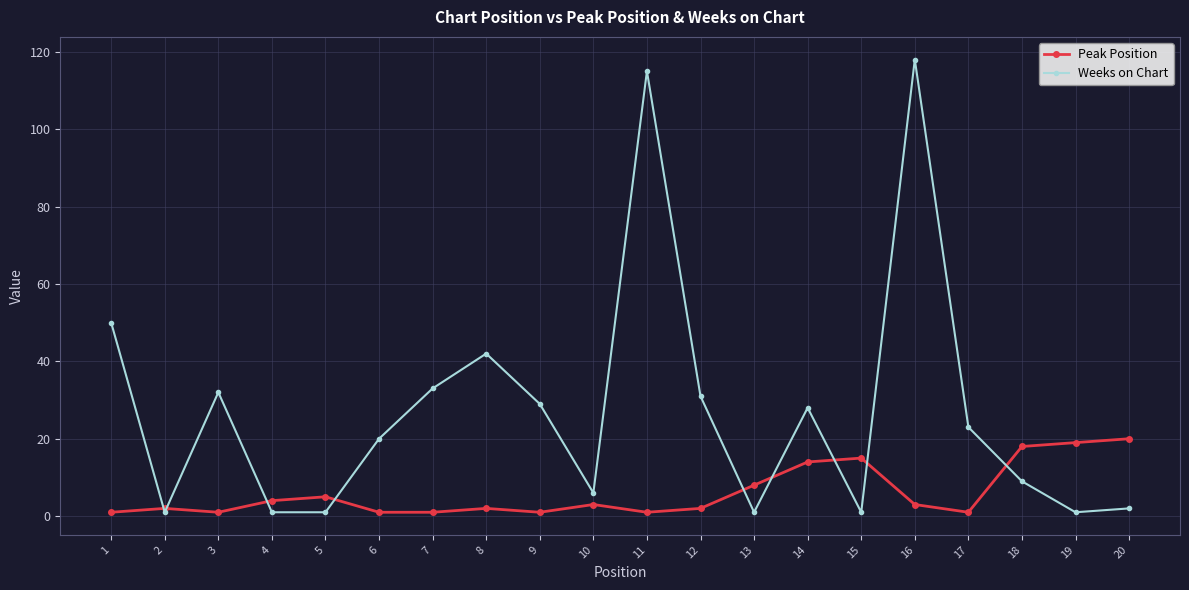

Where does the Peak Position series first go above 3?

4